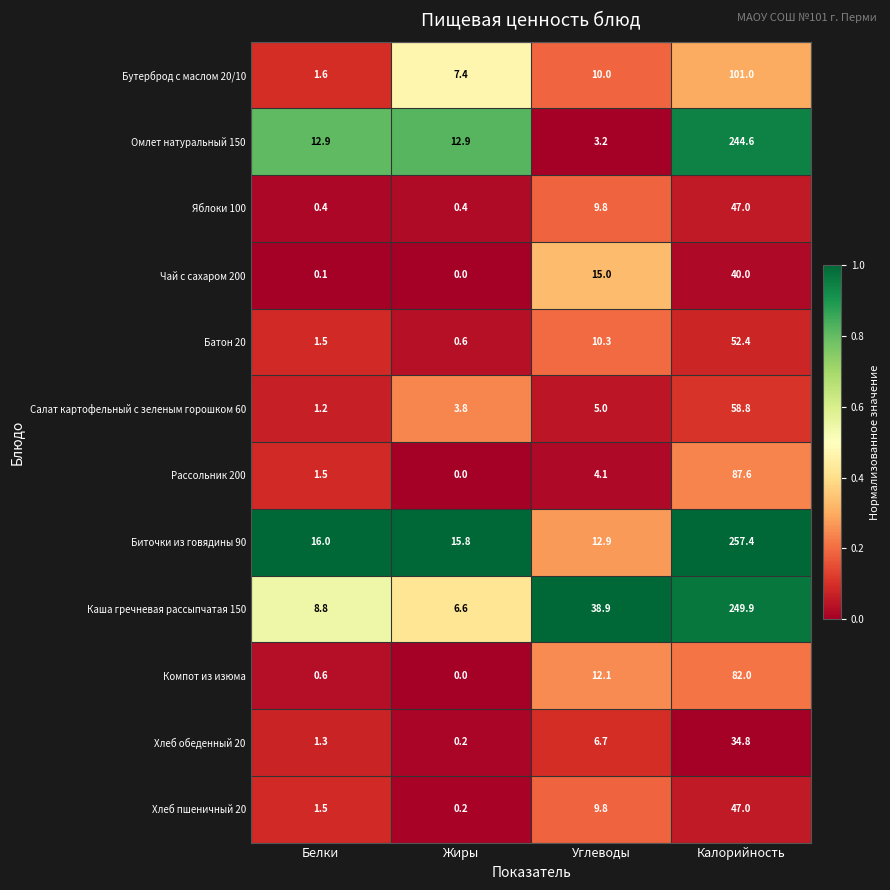

Which series changed the most between Белки and Калорийность?

Биточки из говядины 90